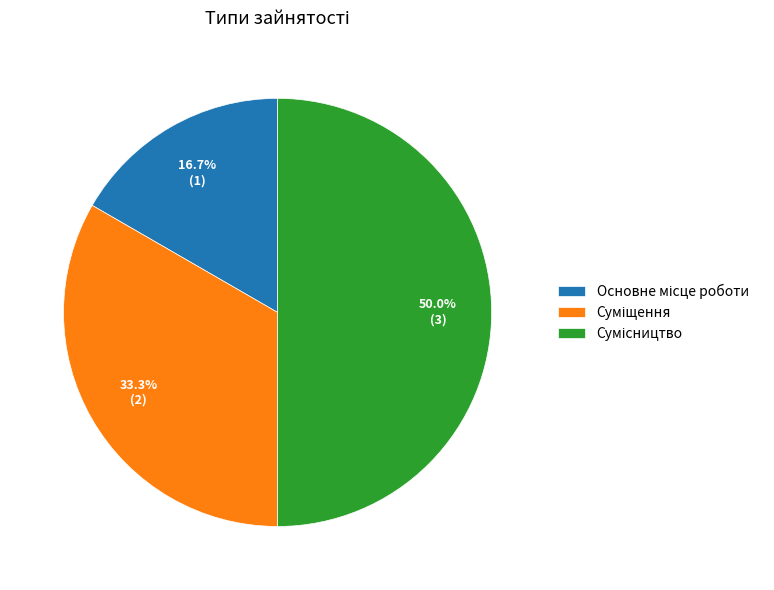

Which slice is the largest?

Сумісництво